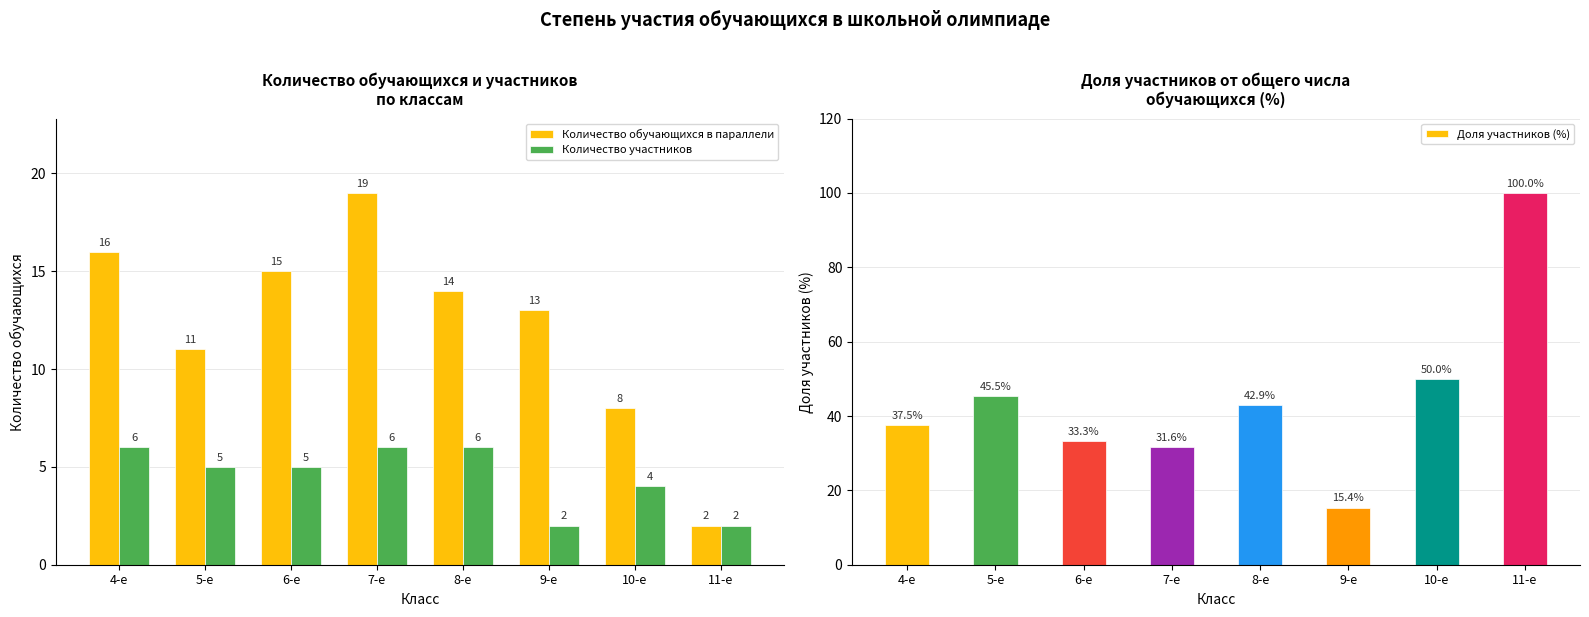

What is the minimum value shown in the chart?

2.0